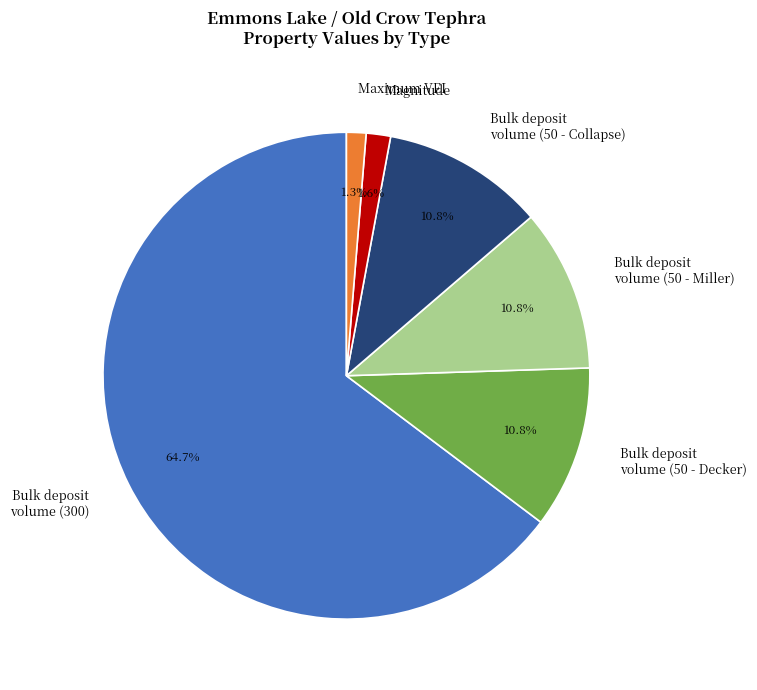

To the nearest percent, what percentage of the pie is Bulk deposit volume (50 - Collapse)?

11%